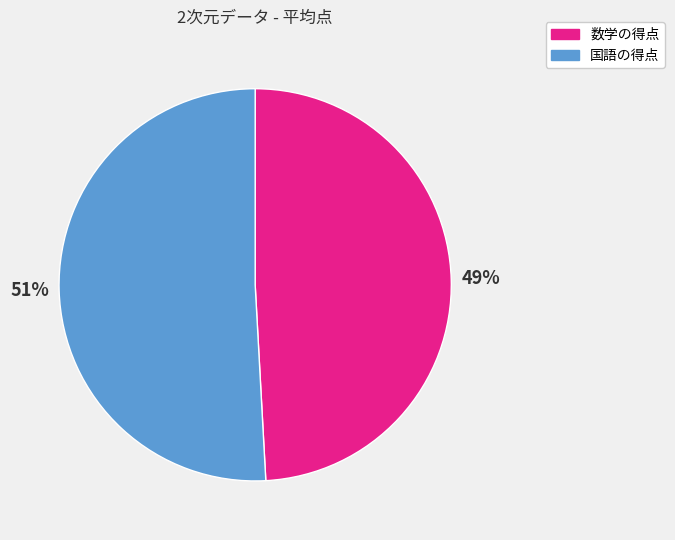

How many slices are in this pie chart?

2